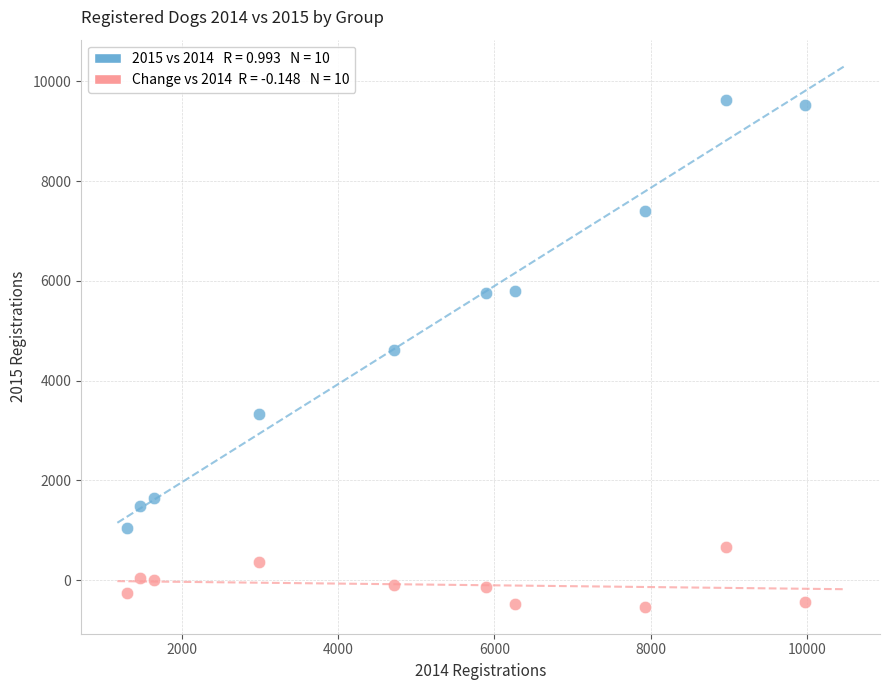

Across all data points, what is the range of Y values (max minus min)?

10157